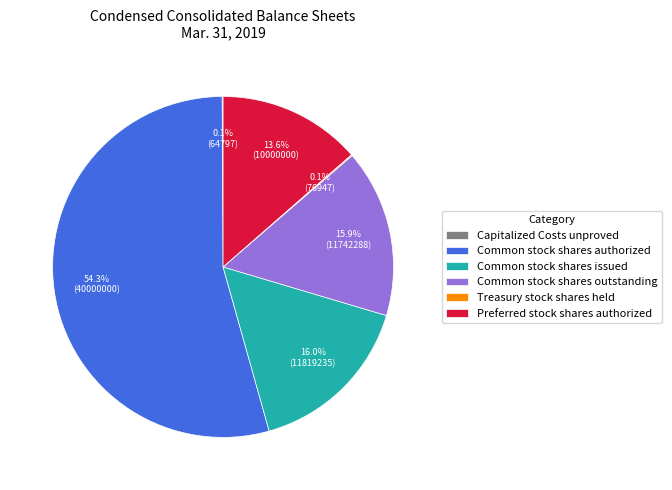

To the nearest percent, what is the difference between the largest and smallest slice percentages?

54%